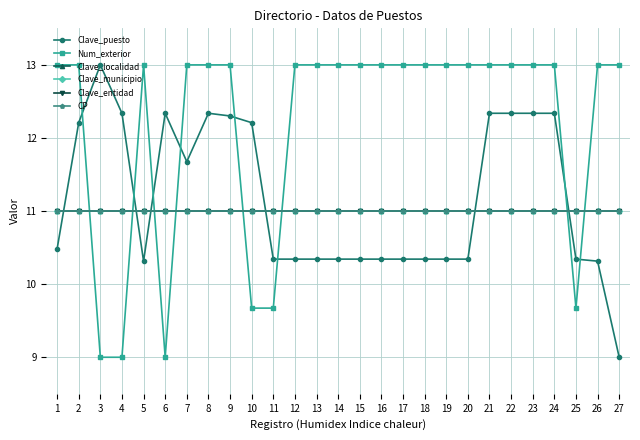

What are all the series names shown in the legend?

Clave_puesto, Num_exterior, Clave_localidad, Clave_municipio, Clave_entidad, CP